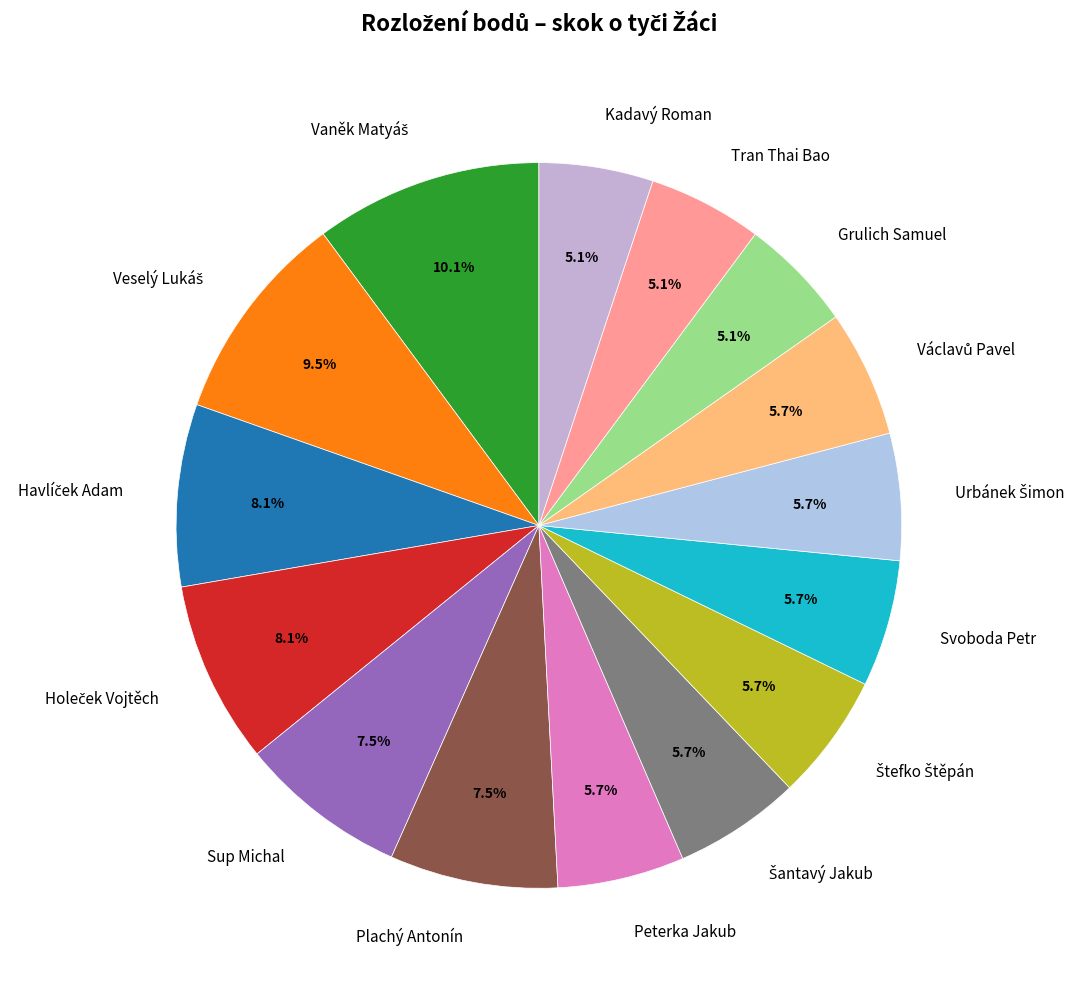

Is Kadavý Roman the majority of the pie?

No